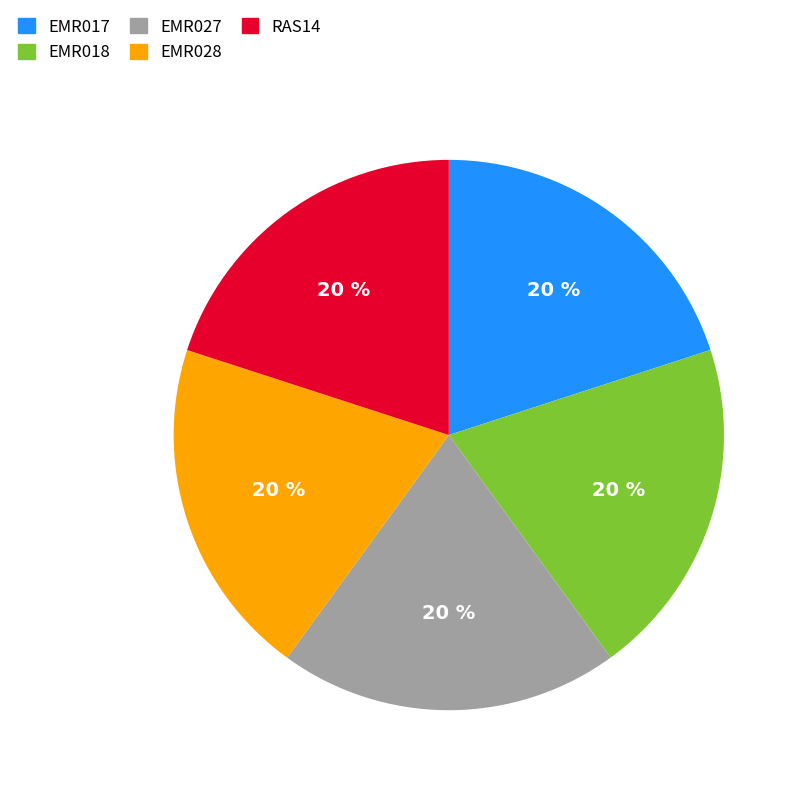

What is the ratio of the value at RAS14 to the value at EMR018?

1.0